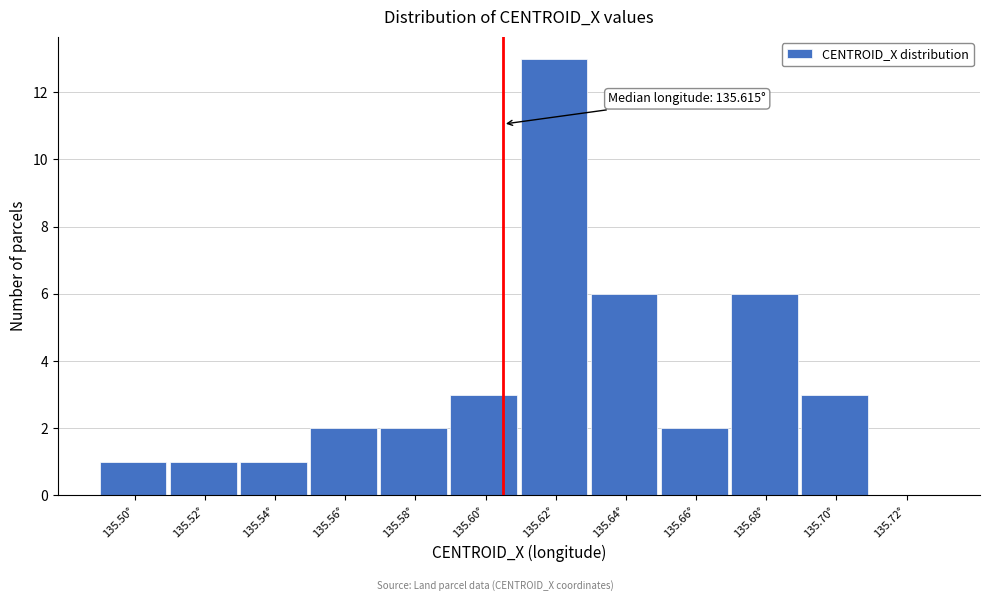

Reading left to right, transcribe all the data shown in this chart.

135.50°=1	135.52°=1	135.54°=1	135.56°=2	135.58°=2	135.60°=3	135.62°=13	135.64°=6	135.66°=2	135.68°=6	135.70°=3	135.72°=0